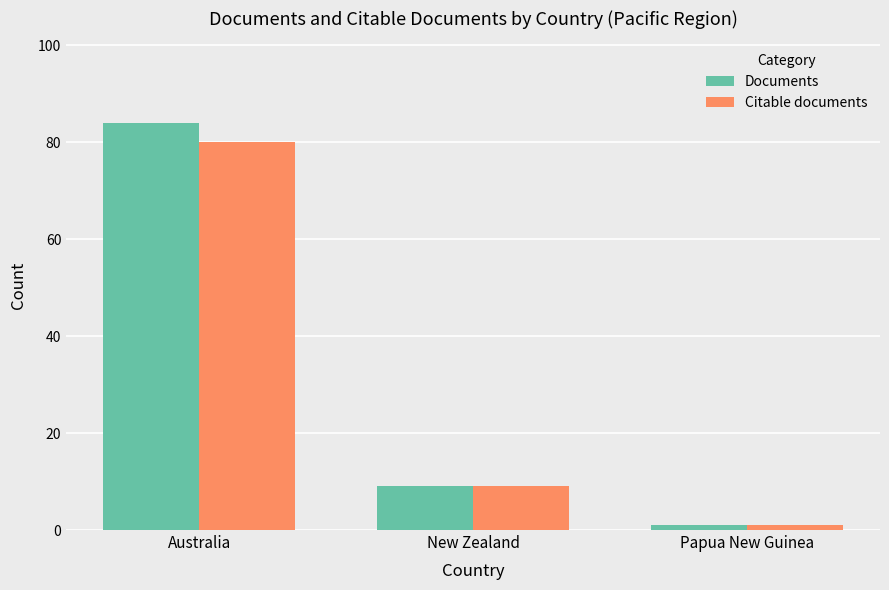

What are all the series names shown in the legend?

Documents, Citable documents